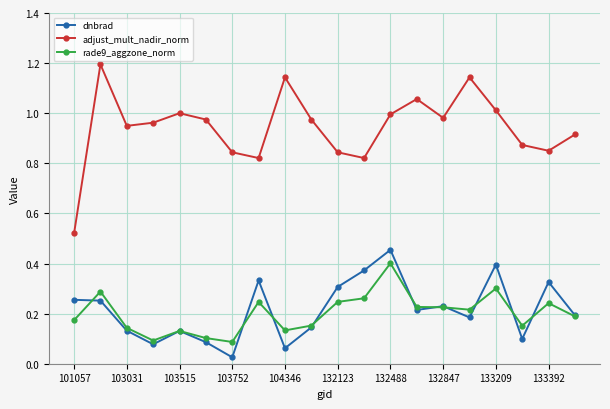

True or false: rade9_aggzone_norm and adjust_mult_nadir_norm cross at least once.

False